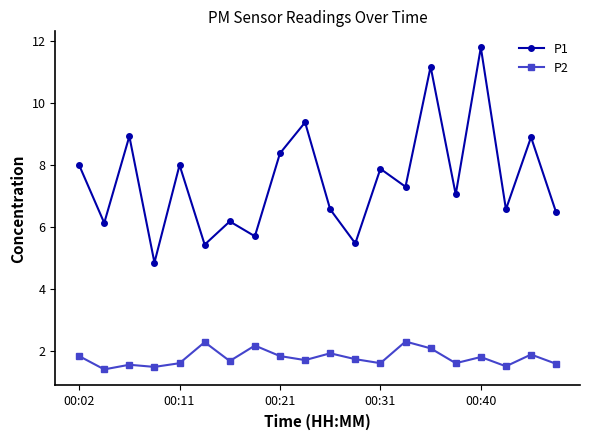

True or false: P2 and P1 cross at least once.

False